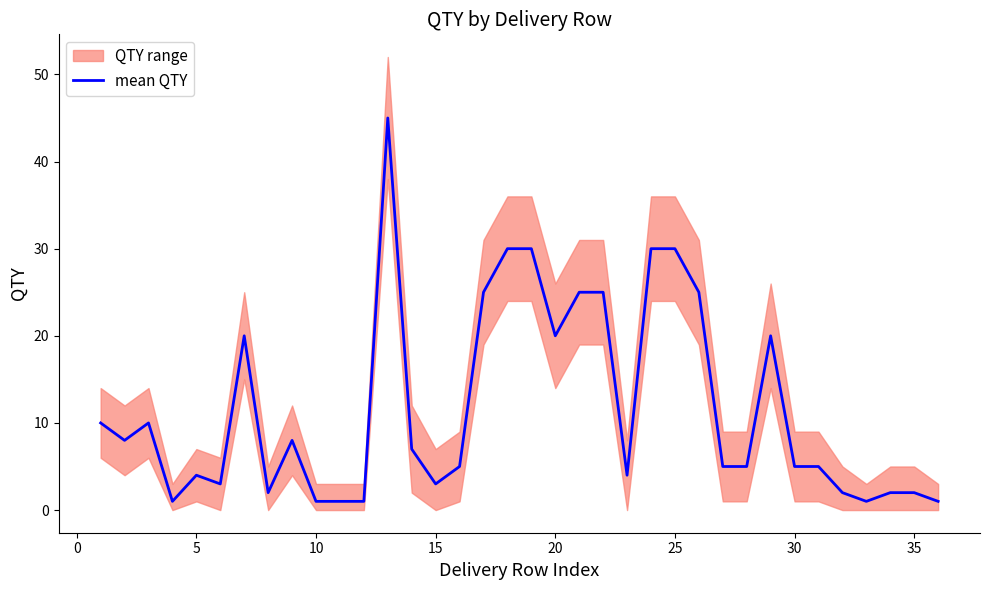

What is the maximum value for mean QTY?

45